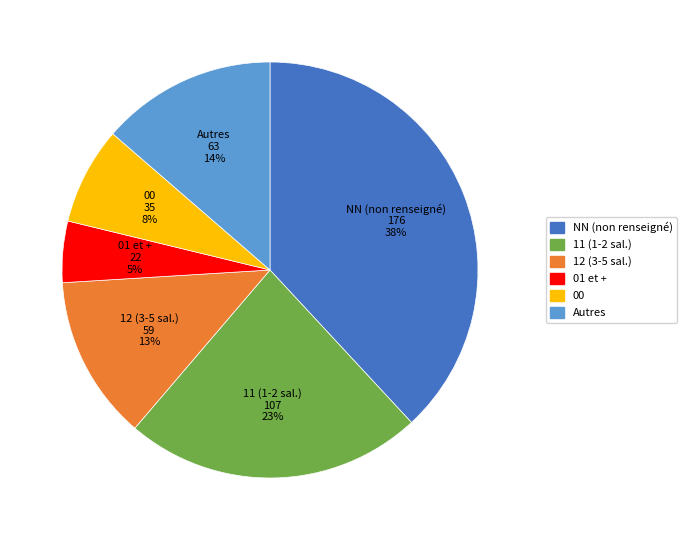

To the nearest percent, what is the difference between the largest and smallest slice percentages?

33%